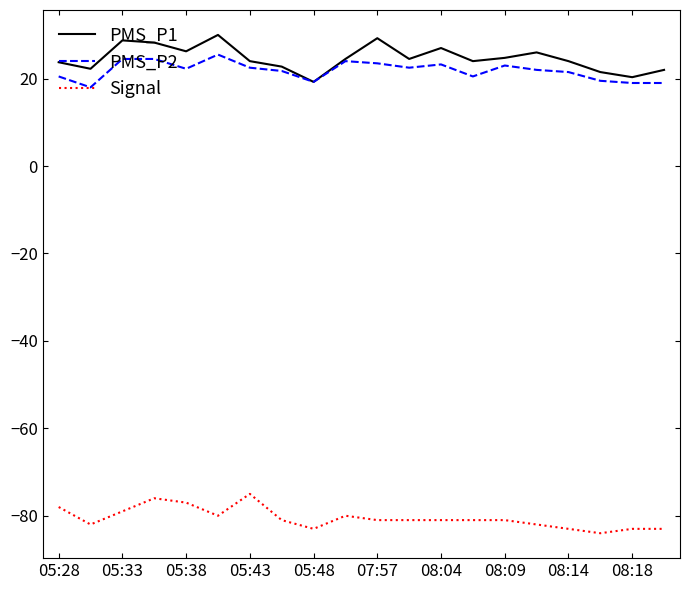

What are all the series names shown in the legend?

PMS_P1, PMS_P2, Signal